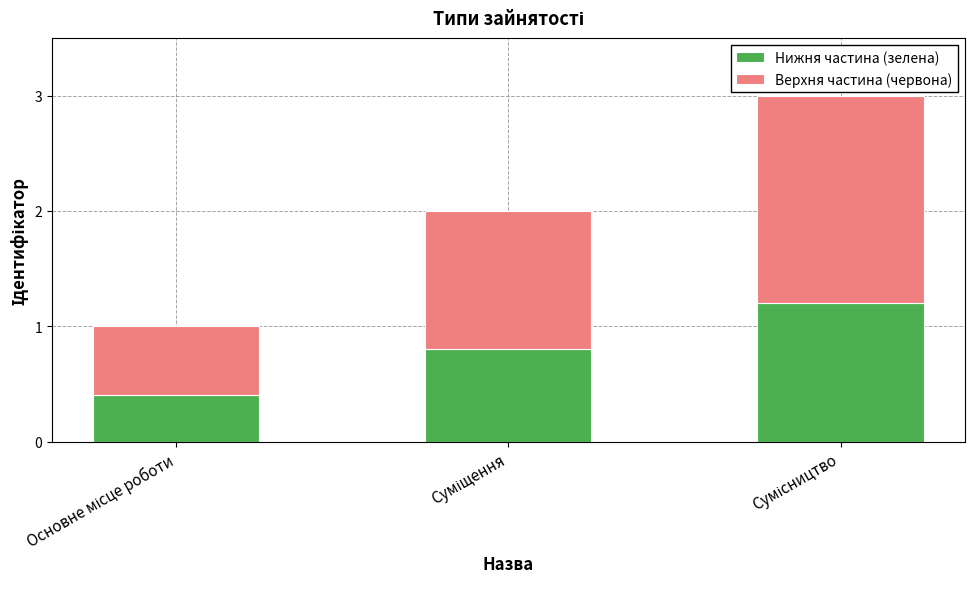

What is the highest value of the Нижня частина (зелена) series?

1.2